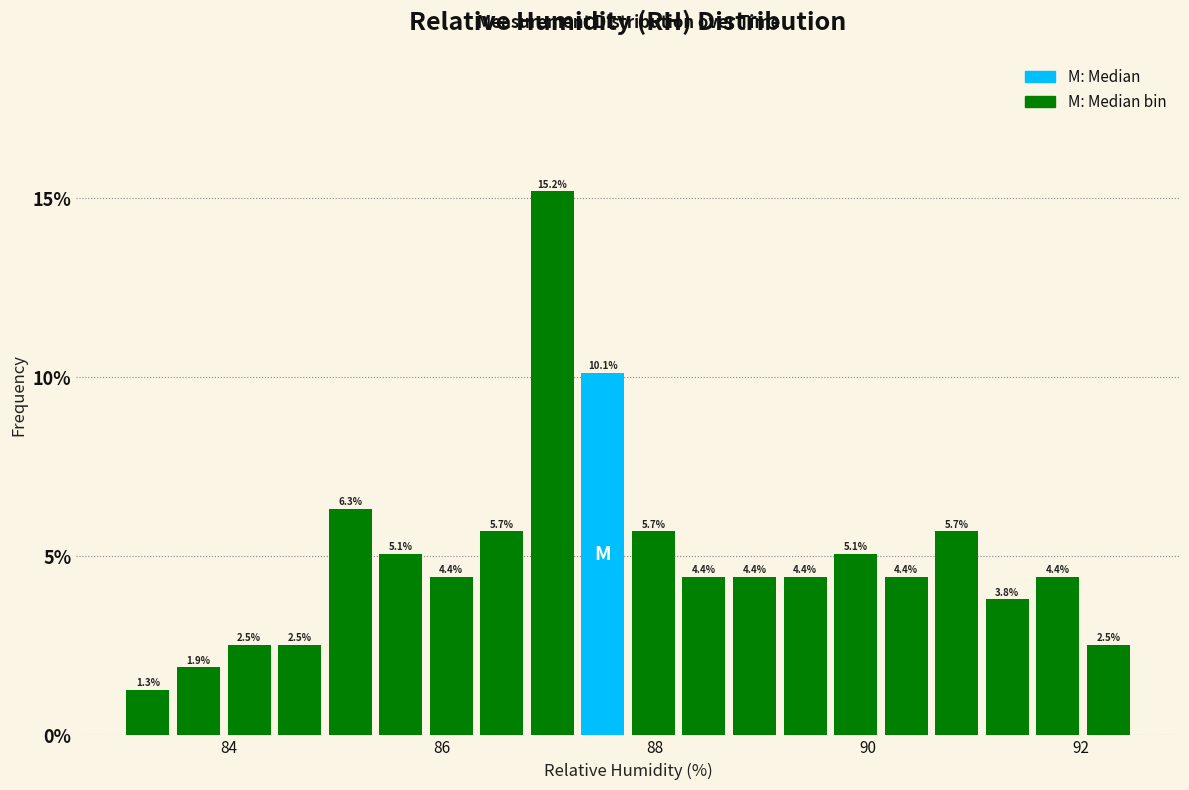

Read against the x-axis, roughly where is the centre of the tallest bar?

87.0